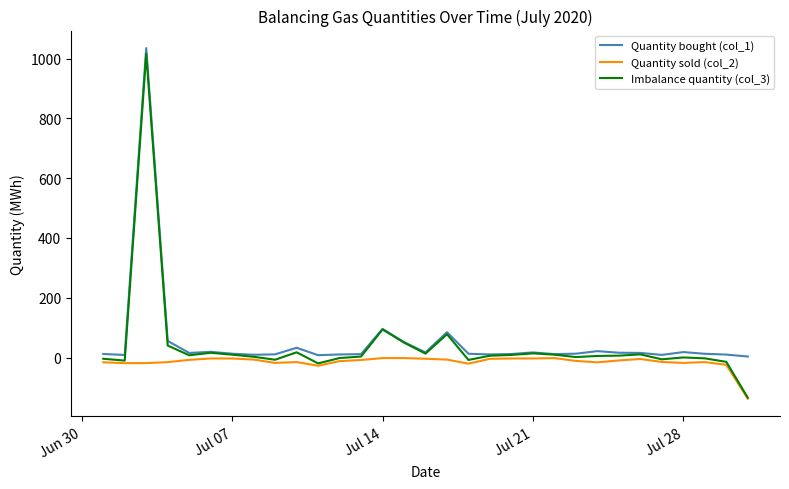

Count the number of data series in this chart.

3